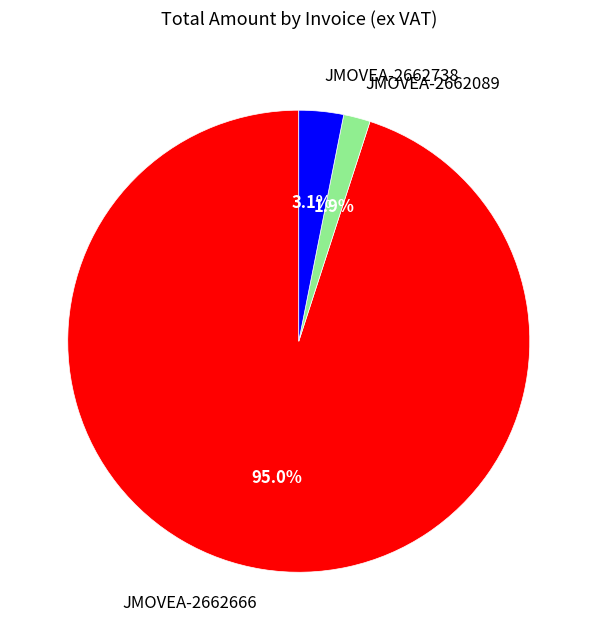

Rank the categories by value from highest to lowest.

JMOVEA-2662666, JMOVEA-2662738, JMOVEA-2662089